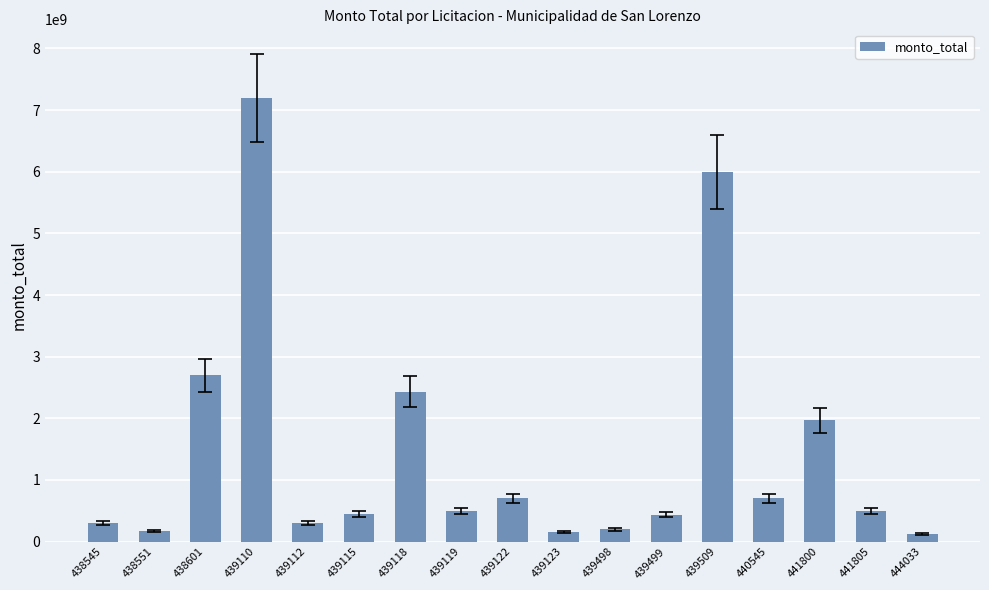

How many categories are shown in the chart?

17